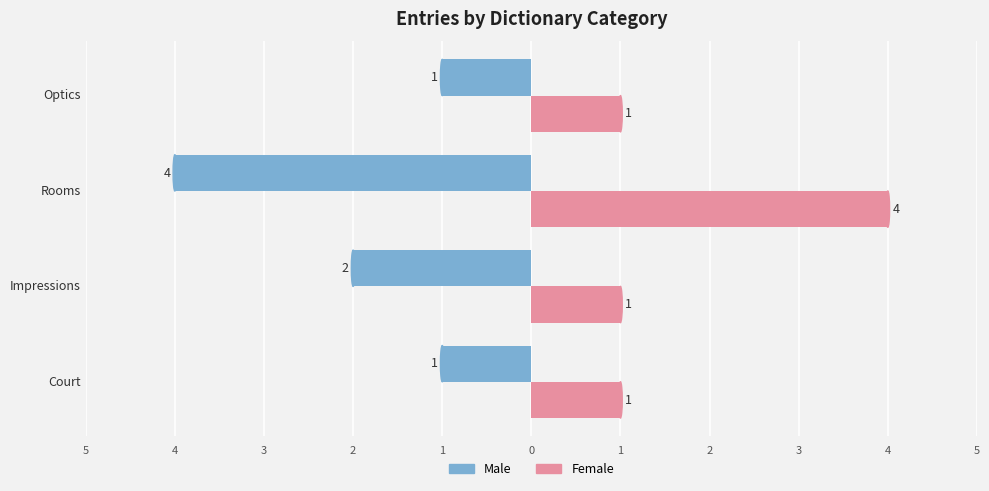

List the series in order of their peak value, lowest first.

Male, Female